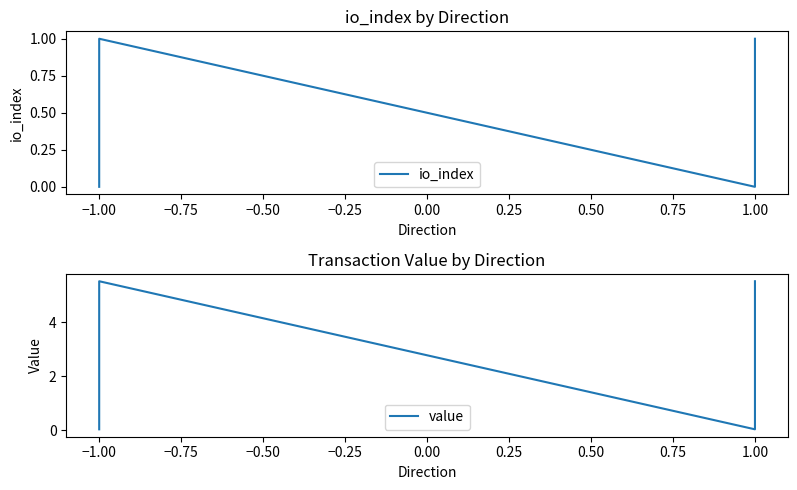

True or false: value and io_index intersect in this chart.

False